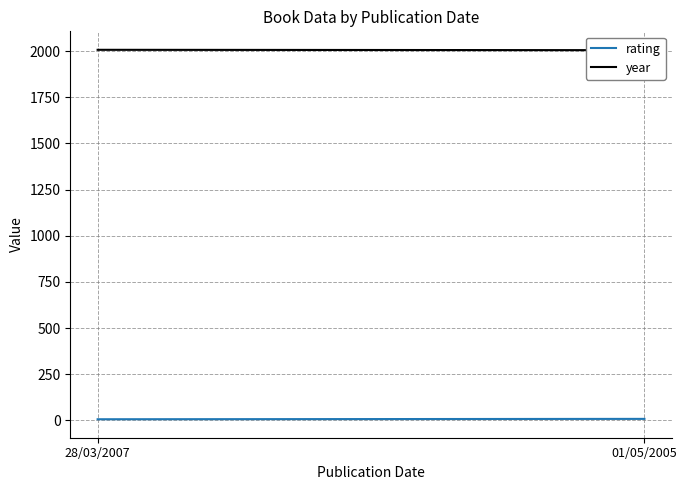

How many data points does each series have?

2